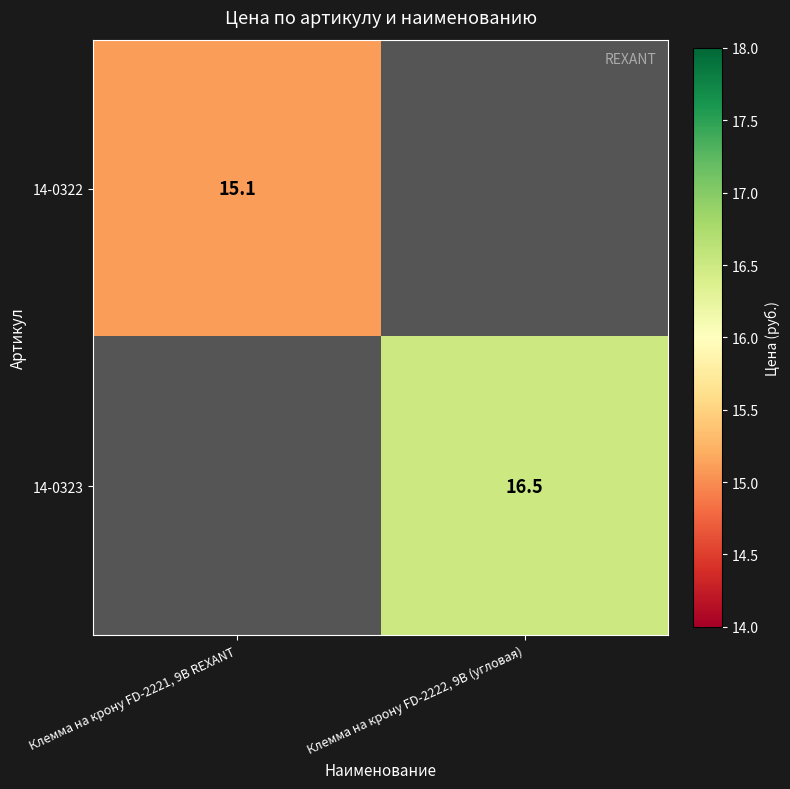

Is it true that 14-0322 equals 25.2 at Клемма на крону FD-2221, 9В REXANT?

False